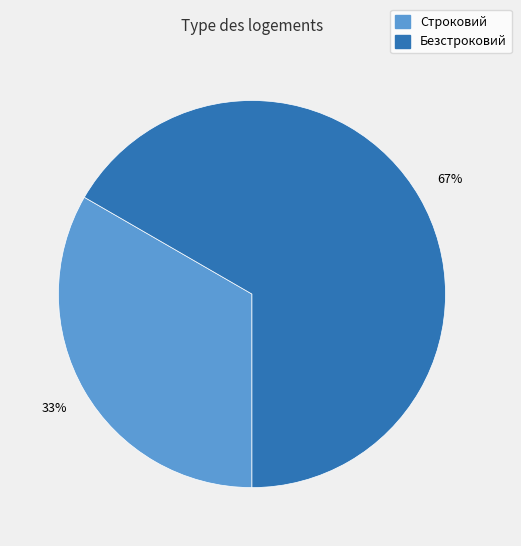

Is there a majority slice in this chart?

Yes